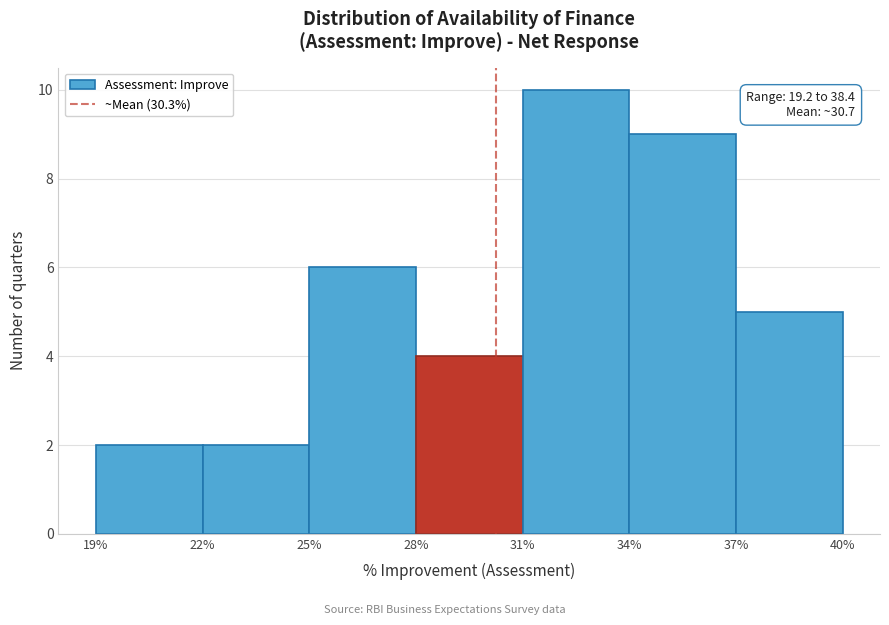

Over which range of the x-axis is the bar tallest?

31% to 34%